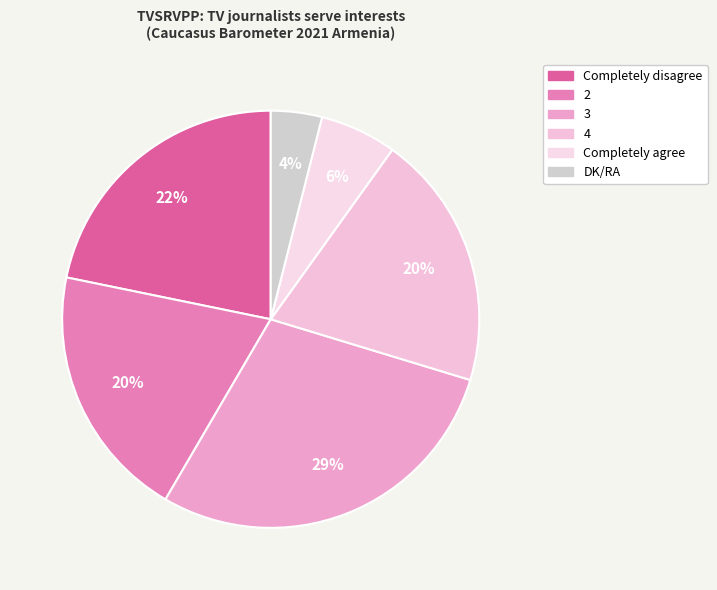

What percentage is the 4 slice, to the nearest percent?

20%